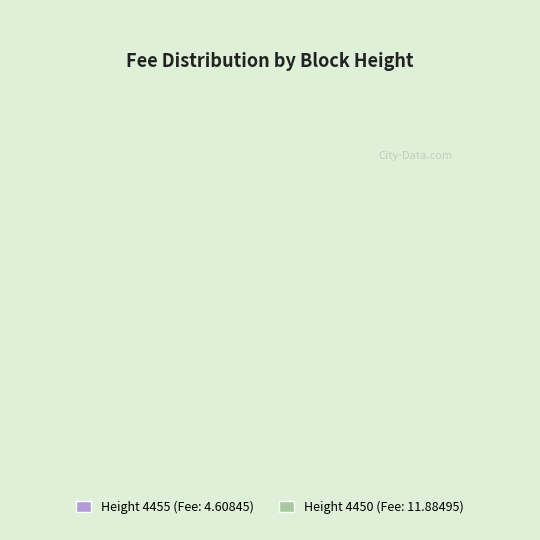

Does 4455 account for over 50% of the chart?

No